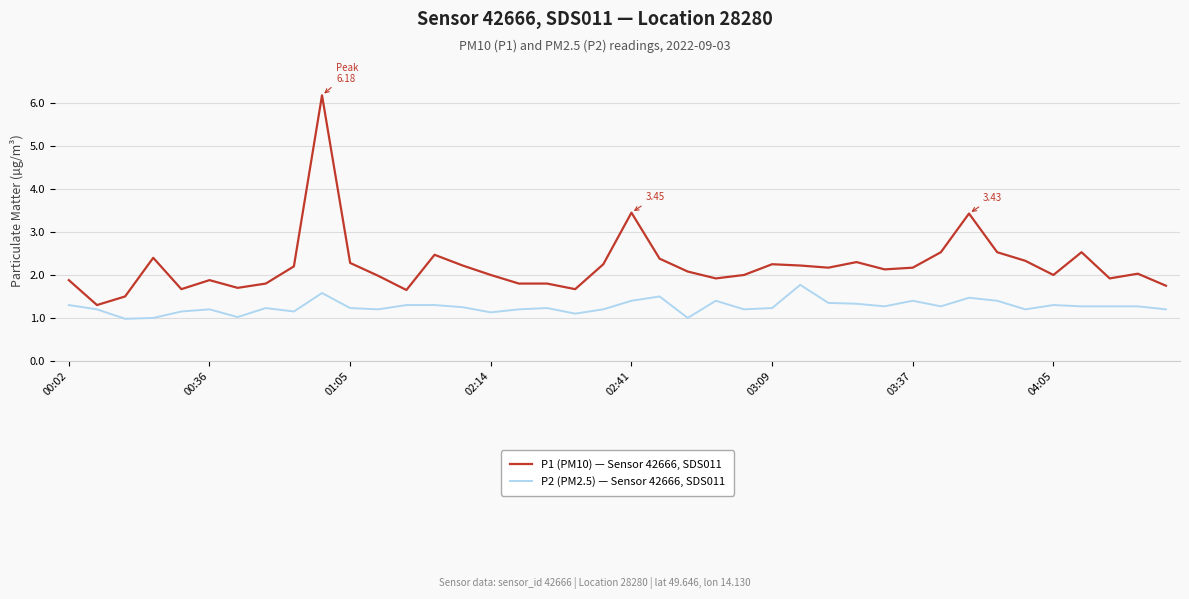

Which series has the widest spread of values?

P1 (PM10) — Sensor 42666, SDS011